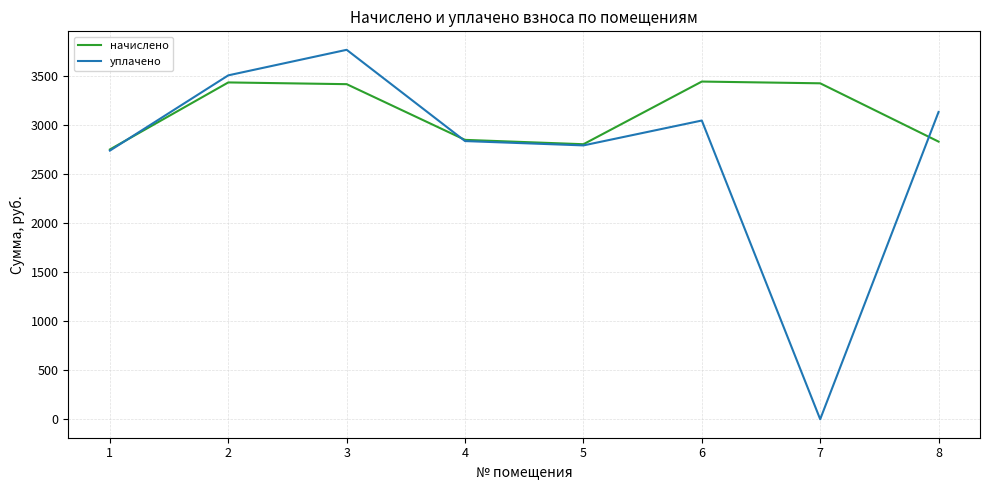

True or false: уплачено has more than 1 interior local peaks.

True